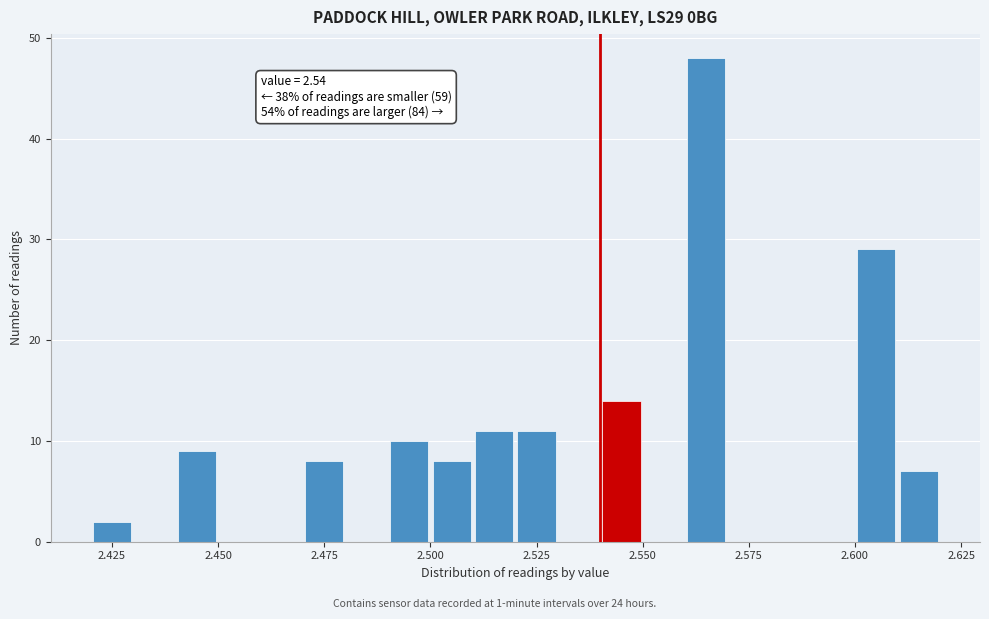

Around what value on the x-axis is the tallest bar? Give the approximate position of its centre, as read against the axis.

2.565